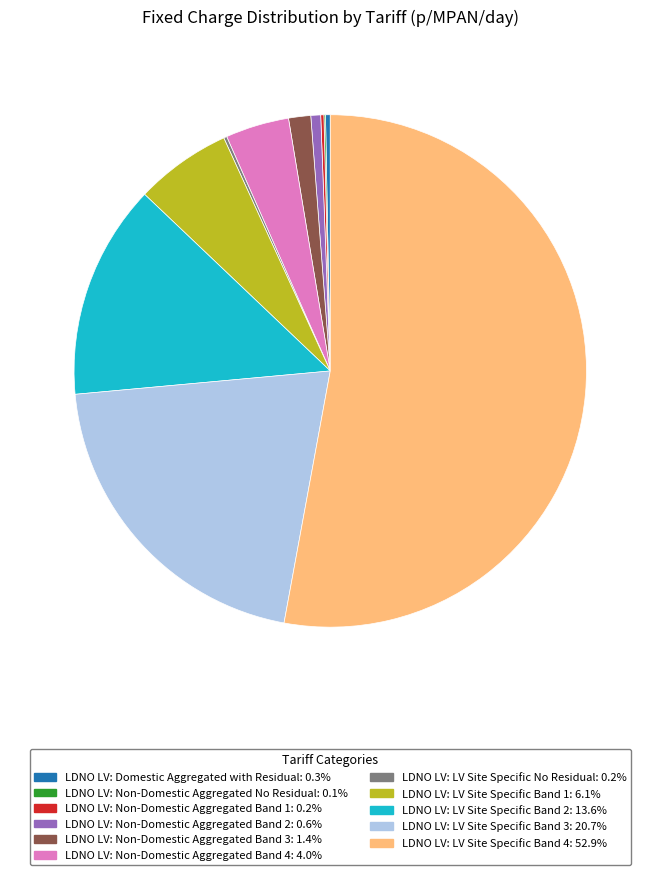

Do LDNO LV: LV Site Specific Band 2: 13.6% and LDNO LV: Domestic Aggregated with Residual: 0.3% together represent more than half of the pie?

No